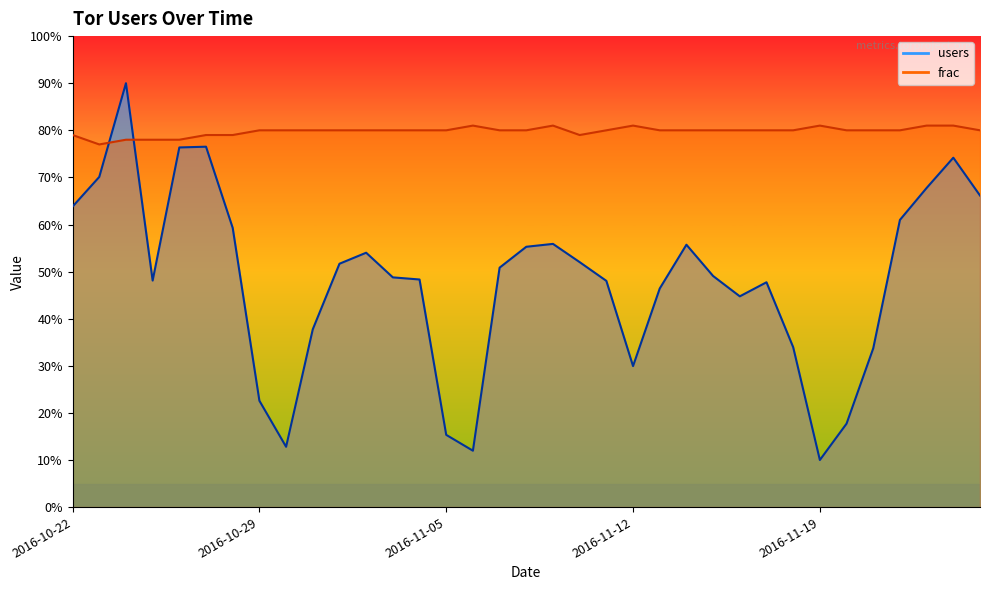

Reading left to right, list all the values displayed in this chart.

users: 2016-10-22=63.8	2016-10-23=70.1	2016-10-24=90.0	2016-10-25=48.1	2016-10-26=76.4	2016-10-27=76.5	2016-10-28=59.3	2016-10-29=22.6	2016-10-30=12.8	2016-10-31=37.7	2016-11-01=51.7	2016-11-02=54.0	2016-11-03=48.8	2016-11-04=48.3	2016-11-05=15.3	2016-11-06=12.0	2016-11-07=50.8	2016-11-08=55.3	2016-11-09=55.9	2016-11-10=52.0	2016-11-11=48.0	2016-11-12=29.9	2016-11-13=46.4	2016-11-14=55.7	2016-11-15=49.1	2016-11-16=44.7	2016-11-17=47.7	2016-11-18=34.0	2016-11-19=10.0	2016-11-20=17.7	2016-11-21=33.7	2016-11-22=61.0	2016-11-23=67.8	2016-11-24=74.2	2016-11-25=66.2
frac: 2016-10-22=79.0	2016-10-23=77.0	2016-10-24=78.0	2016-10-25=78.0	2016-10-26=78.0	2016-10-27=79.0	2016-10-28=79.0	2016-10-29=80.0	2016-10-30=80.0	2016-10-31=80.0	2016-11-01=80.0	2016-11-02=80.0	2016-11-03=80.0	2016-11-04=80.0	2016-11-05=80.0	2016-11-06=81.0	2016-11-07=80.0	2016-11-08=80.0	2016-11-09=81.0	2016-11-10=79.0	2016-11-11=80.0	2016-11-12=81.0	2016-11-13=80.0	2016-11-14=80.0	2016-11-15=80.0	2016-11-16=80.0	2016-11-17=80.0	2016-11-18=80.0	2016-11-19=81.0	2016-11-20=80.0	2016-11-21=80.0	2016-11-22=80.0	2016-11-23=81.0	2016-11-24=81.0	2016-11-25=80.0